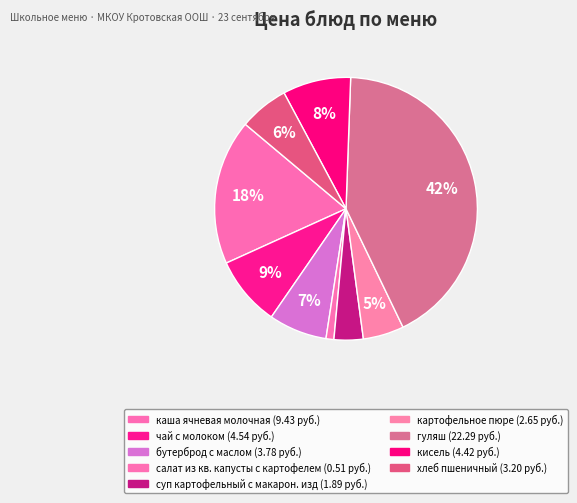

Is it true that хлеб пшеничный is 1% of the pie?

False